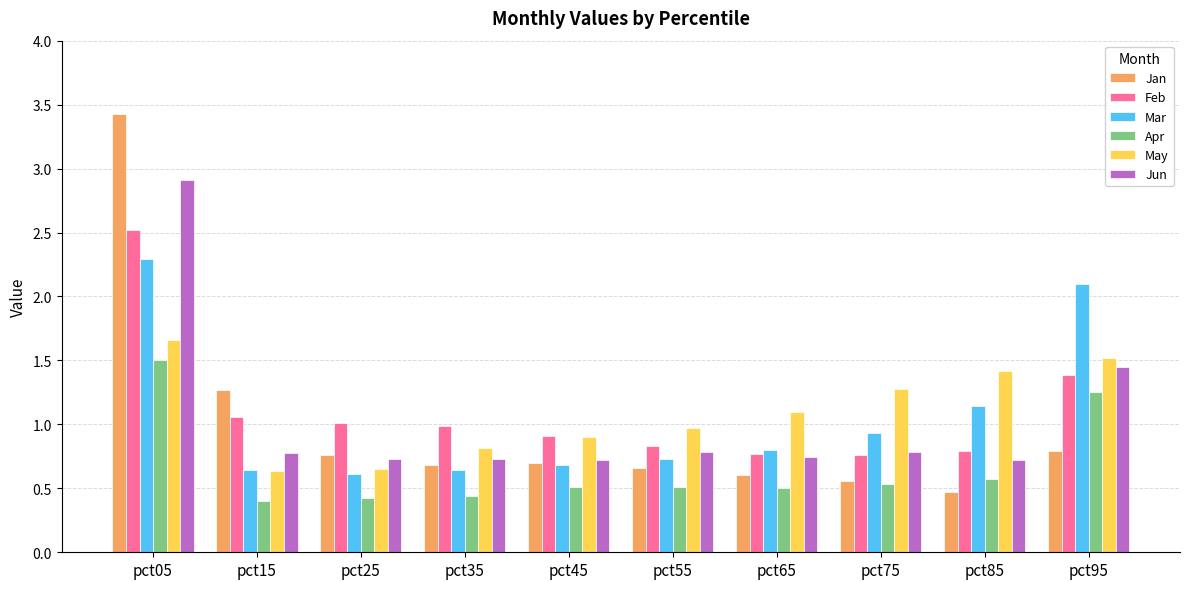

What is the average value of the Jan series?

1.0